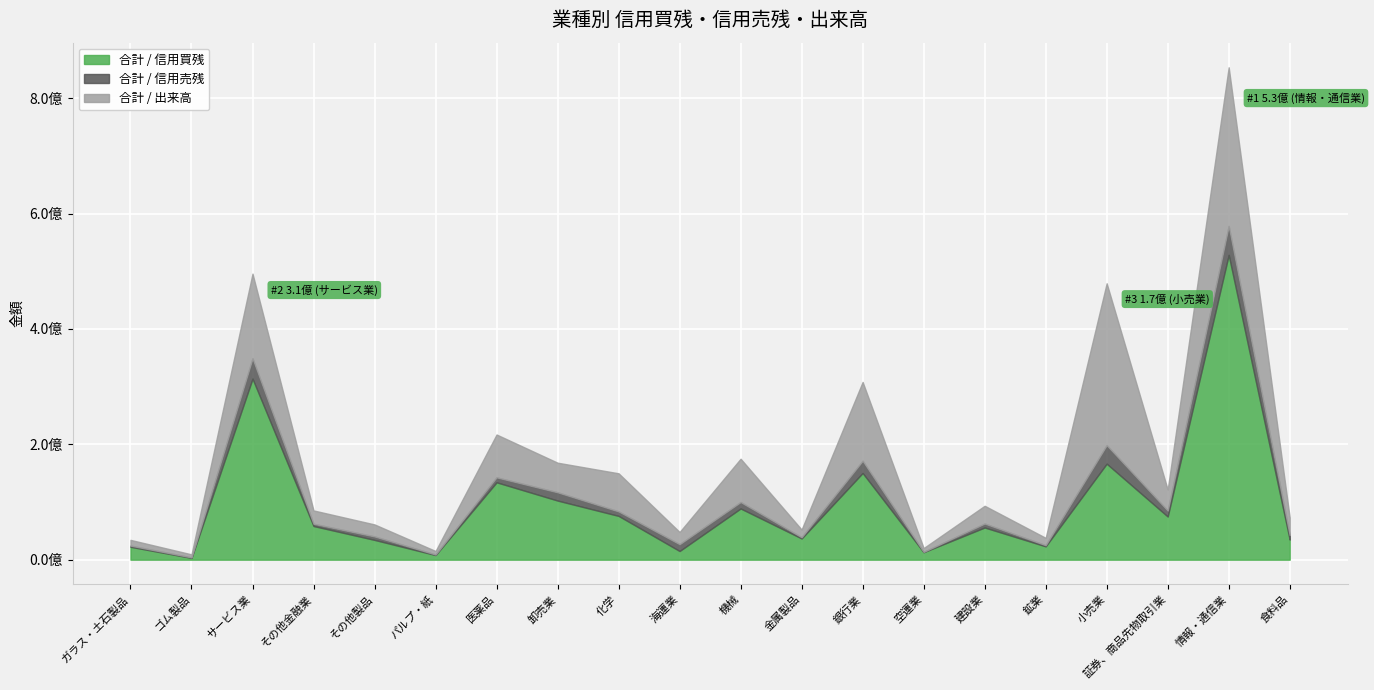

Rank the categories by 合計 / 信用売残 value from lowest to highest.

空運業, ゴム製品, パルプ・紙, 鉱業, ガラス・土石製品, 金属製品, その他金融業, その他製品, 建設業, 化学, 食料品, 医薬品, 証券、商品先物取引業, 機械, 海運業, 卸売業, 銀行業, 小売業, サービス業, 情報・通信業